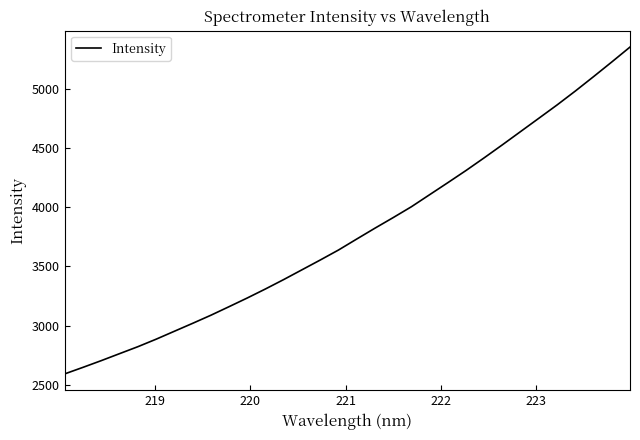

What is the maximum value shown in the chart?

5353.8